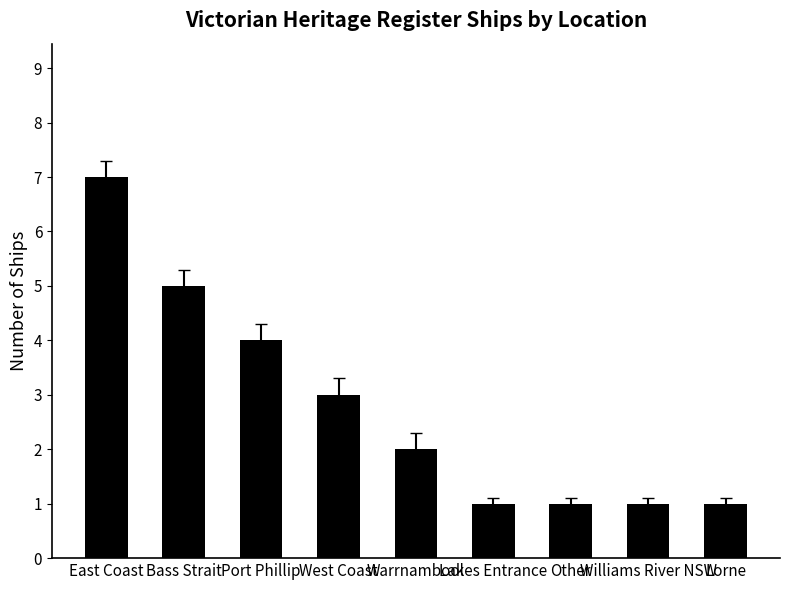

The value at Other is 1. True or false?

True